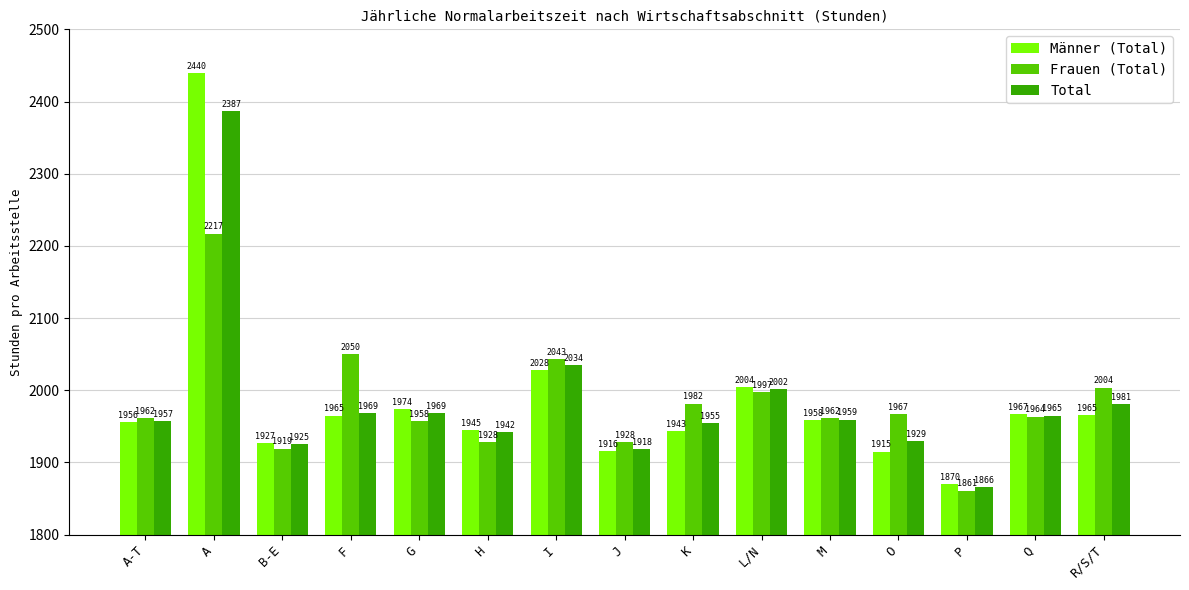

Which category has the highest value across all series?

A